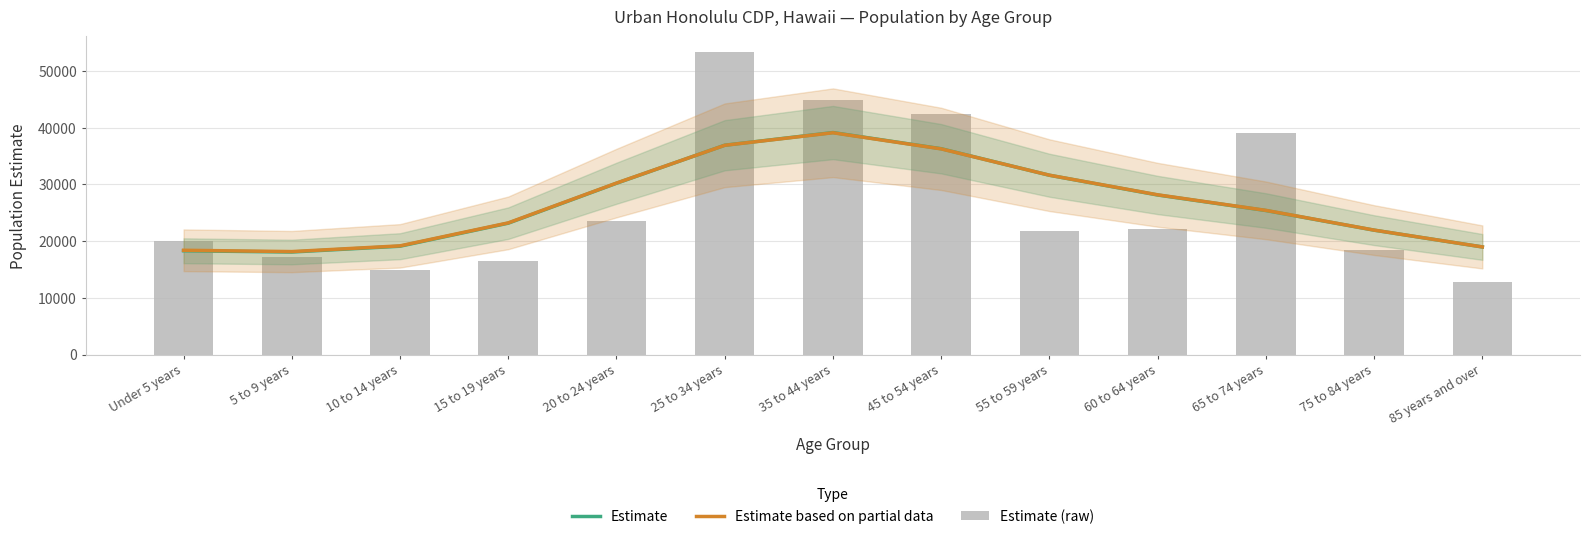

Are the bars grouped side by side (vs. stacked)?

Yes